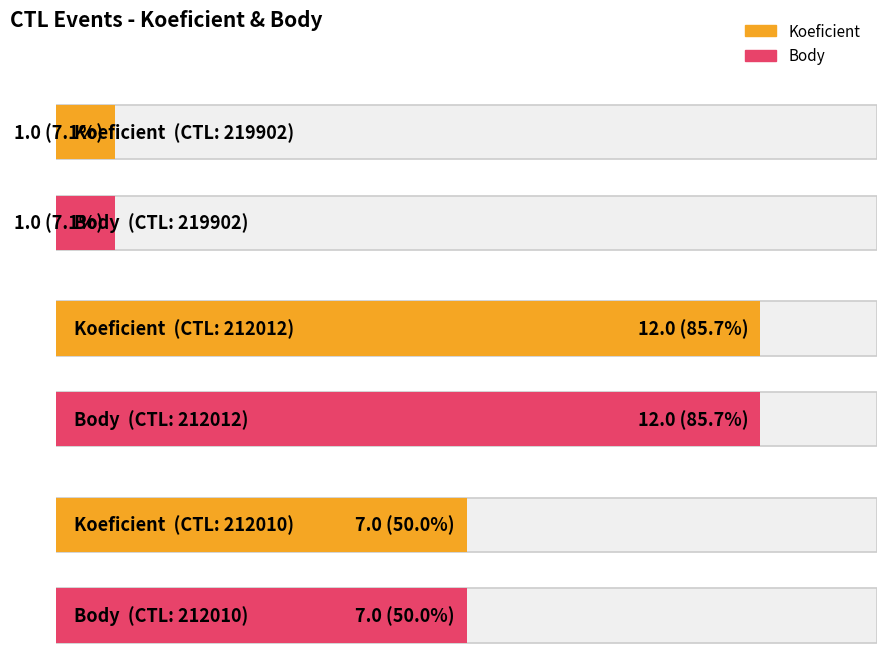

Between 219902 and 212010, which is larger?

212010